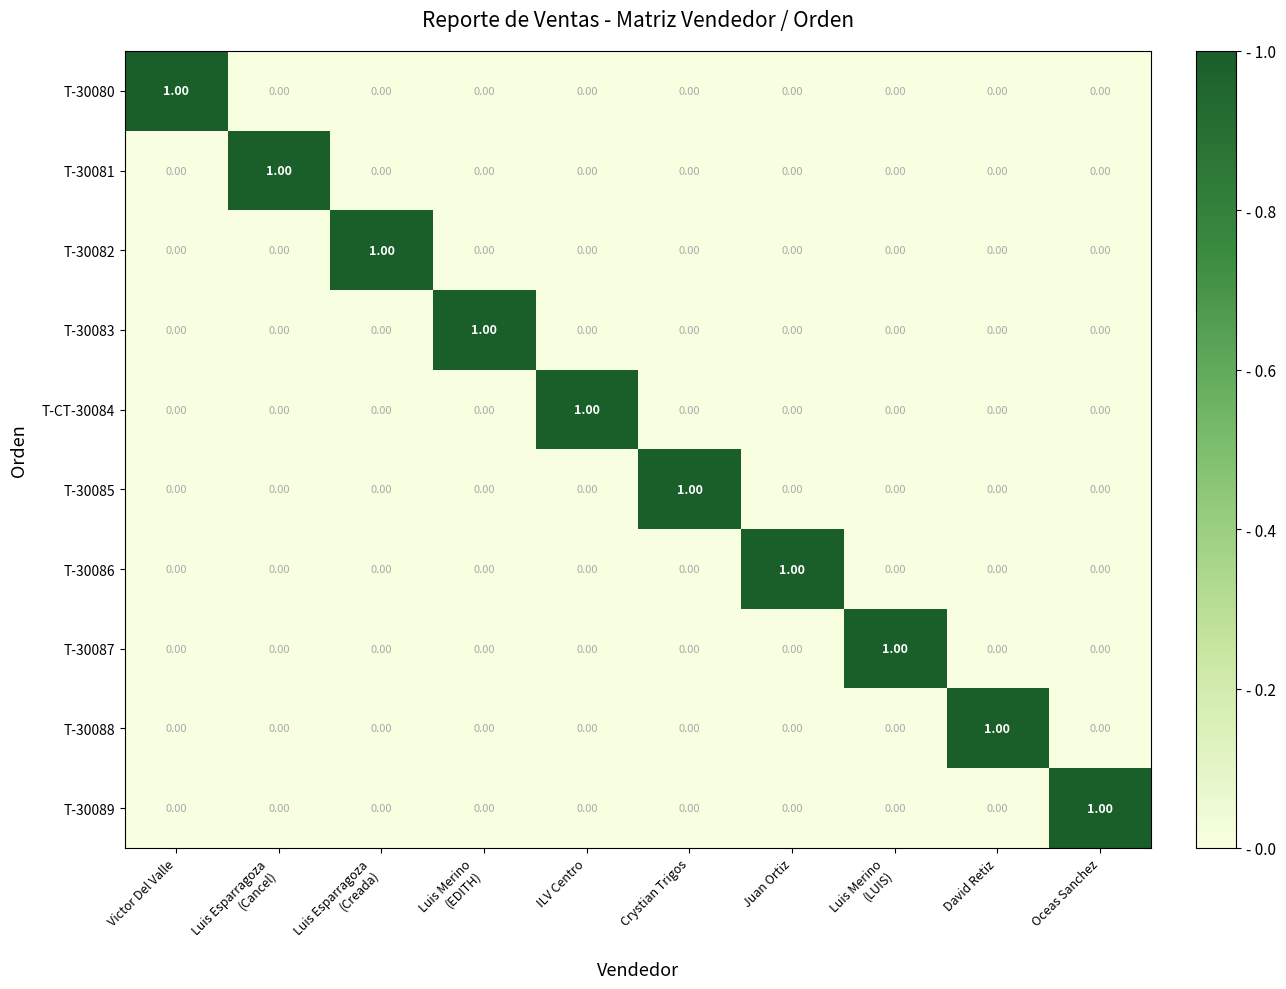

Reading right to left, transcribe all the data shown in this chart.

T-30080: Oceas Sanchez=0	David Retiz=0	Luis Merino
(LUIS)=0	Juan Ortiz=0	Crystian Trigos=0	ILV Centro=0	Luis Merino
(EDITH)=0	Luis Esparragoza
(Creada)=0	Luis Esparragoza
(Cancel)=0	Victor Del Valle=1
T-30081: Oceas Sanchez=0	David Retiz=0	Luis Merino
(LUIS)=0	Juan Ortiz=0	Crystian Trigos=0	ILV Centro=0	Luis Merino
(EDITH)=0	Luis Esparragoza
(Creada)=0	Luis Esparragoza
(Cancel)=1	Victor Del Valle=0
T-30082: Oceas Sanchez=0	David Retiz=0	Luis Merino
(LUIS)=0	Juan Ortiz=0	Crystian Trigos=0	ILV Centro=0	Luis Merino
(EDITH)=0	Luis Esparragoza
(Creada)=1	Luis Esparragoza
(Cancel)=0	Victor Del Valle=0
T-30083: Oceas Sanchez=0	David Retiz=0	Luis Merino
(LUIS)=0	Juan Ortiz=0	Crystian Trigos=0	ILV Centro=0	Luis Merino
(EDITH)=1	Luis Esparragoza
(Creada)=0	Luis Esparragoza
(Cancel)=0	Victor Del Valle=0
T-CT-30084: Oceas Sanchez=0	David Retiz=0	Luis Merino
(LUIS)=0	Juan Ortiz=0	Crystian Trigos=0	ILV Centro=1	Luis Merino
(EDITH)=0	Luis Esparragoza
(Creada)=0	Luis Esparragoza
(Cancel)=0	Victor Del Valle=0
T-30085: Oceas Sanchez=0	David Retiz=0	Luis Merino
(LUIS)=0	Juan Ortiz=0	Crystian Trigos=1	ILV Centro=0	Luis Merino
(EDITH)=0	Luis Esparragoza
(Creada)=0	Luis Esparragoza
(Cancel)=0	Victor Del Valle=0
T-30086: Oceas Sanchez=0	David Retiz=0	Luis Merino
(LUIS)=0	Juan Ortiz=1	Crystian Trigos=0	ILV Centro=0	Luis Merino
(EDITH)=0	Luis Esparragoza
(Creada)=0	Luis Esparragoza
(Cancel)=0	Victor Del Valle=0
T-30087: Oceas Sanchez=0	David Retiz=0	Luis Merino
(LUIS)=1	Juan Ortiz=0	Crystian Trigos=0	ILV Centro=0	Luis Merino
(EDITH)=0	Luis Esparragoza
(Creada)=0	Luis Esparragoza
(Cancel)=0	Victor Del Valle=0
T-30088: Oceas Sanchez=0	David Retiz=1	Luis Merino
(LUIS)=0	Juan Ortiz=0	Crystian Trigos=0	ILV Centro=0	Luis Merino
(EDITH)=0	Luis Esparragoza
(Creada)=0	Luis Esparragoza
(Cancel)=0	Victor Del Valle=0
T-30089: Oceas Sanchez=1	David Retiz=0	Luis Merino
(LUIS)=0	Juan Ortiz=0	Crystian Trigos=0	ILV Centro=0	Luis Merino
(EDITH)=0	Luis Esparragoza
(Creada)=0	Luis Esparragoza
(Cancel)=0	Victor Del Valle=0